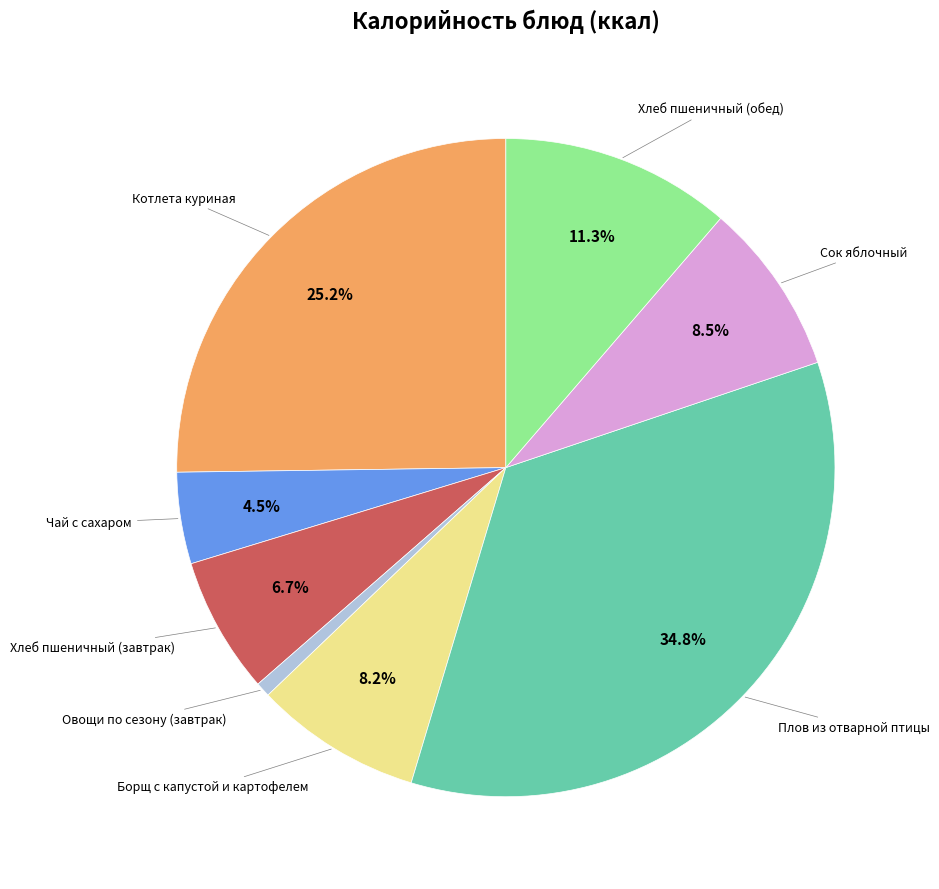

To the nearest percent, what is the average slice percentage?

12%